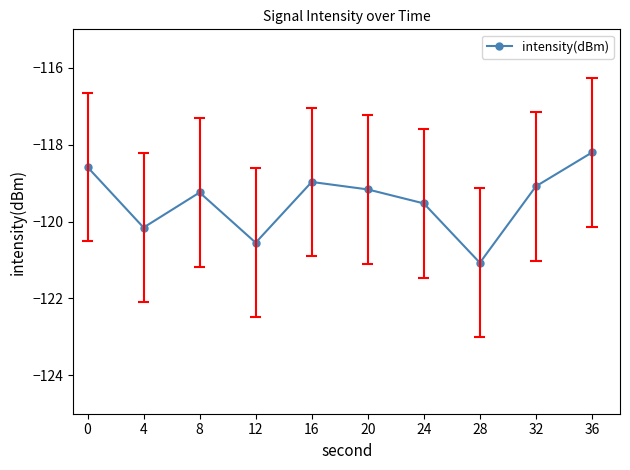

True or false: the data has more than 0 interior local peaks.

True